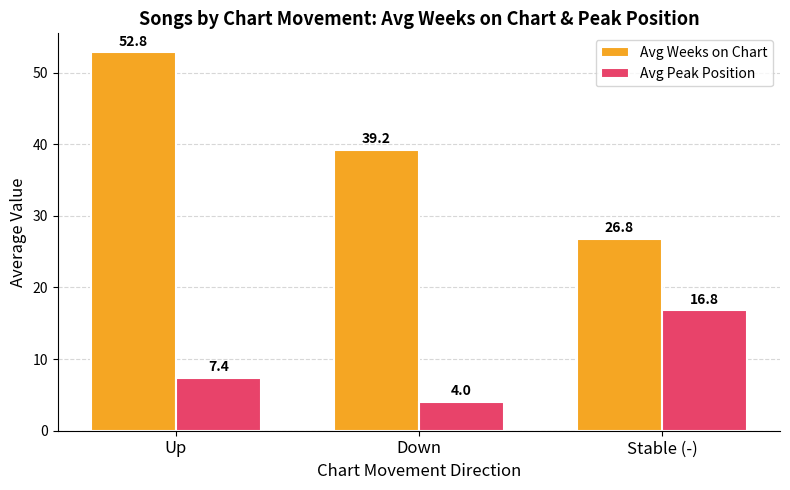

Which series has the largest total across all categories?

Avg Weeks on Chart